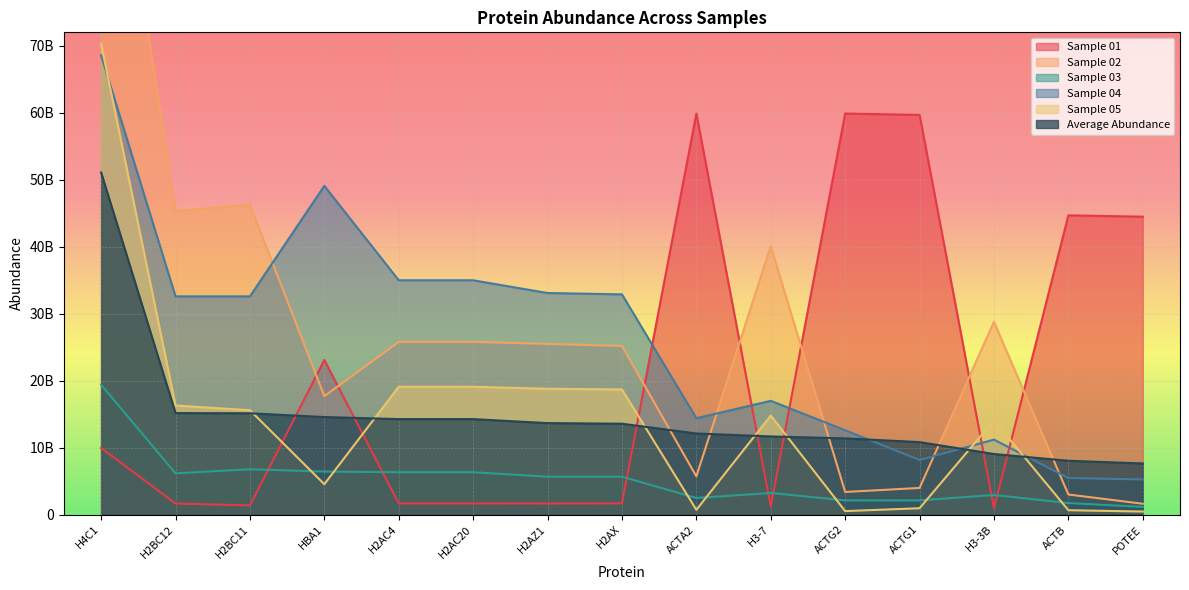

Reading right to left, list all the values displayed in this chart.

Sample 01: 44500000000.0	44700000000.0	961000000.0	59700000000.0	59900000000.0	1240000000.0	59900000000.0	1680000000.0	1670000000.0	1680000000.0	1680000000.0	23100000000.0	1380000000.0	1660000000.0	9970000000.0
Sample 02: 1630000000.0	3010000000.0	28800000000.0	3990000000.0	3390000000.0	40100000000.0	5720000000.0	25200000000.0	25500000000.0	25800000000.0	25800000000.0	17700000000.0	46300000000.0	45300000000.0	118000000000.0
Sample 03: 1160000000.0	1730000000.0	2940000000.0	2130000000.0	2130000000.0	3240000000.0	2490000000.0	5670000000.0	5670000000.0	6340000000.0	6340000000.0	6430000000.0	6780000000.0	6170000000.0	19400000000.0
Sample 04: 5260000000.0	5470000000.0	11200000000.0	8160000000.0	12600000000.0	17000000000.0	14400000000.0	32900000000.0	33100000000.0	35000000000.0	35000000000.0	49100000000.0	32600000000.0	32600000000.0	68600000000.0
Sample 05: 465000000.0	662000000.0	14100000000.0	958000000.0	531000000.0	14800000000.0	724000000.0	18700000000.0	18800000000.0	19100000000.0	19100000000.0	4550000000.0	15600000000.0	16300000000.0	70300000000.0
Average Abundance: 7642571428.6	8047571428.6	9055857142.9	10834000000.0	11389000000.0	11680000000.0	12122142857.1	13581428571.4	13671428571.4	14270000000.0	14270000000.0	14576371428.6	15140000000.0	15168571428.6	51095714285.7